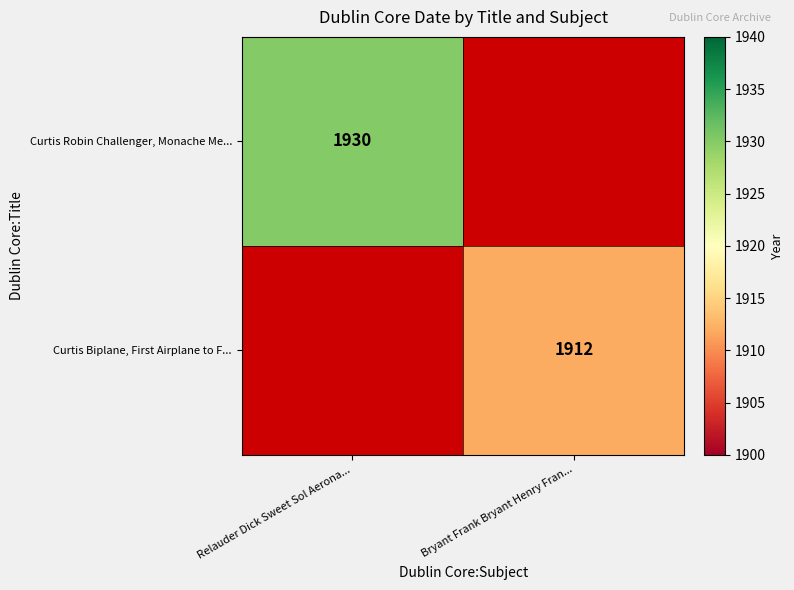

Is the value of Curtis Biplane, First Airplane to F... at Bryant Frank Bryant Henry Fran... greater than the value of Curtis Robin Challenger, Monache Me... at Relauder Dick Sweet Sol Aerona...?

No